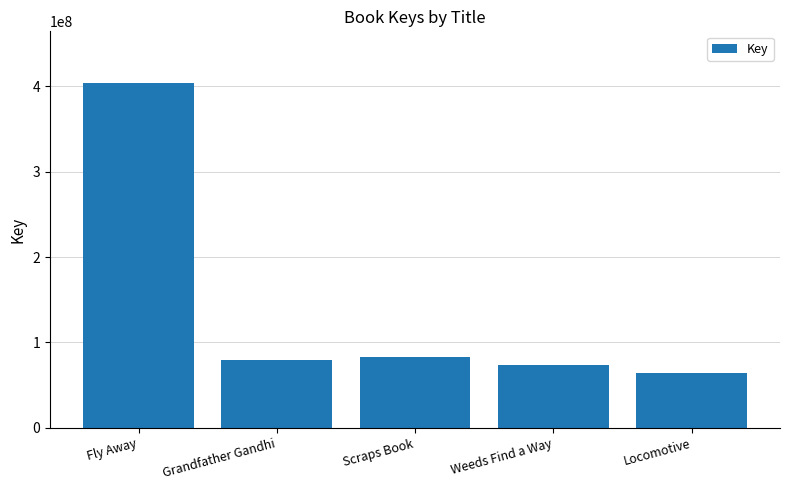

Count the number of categories in the chart.

5